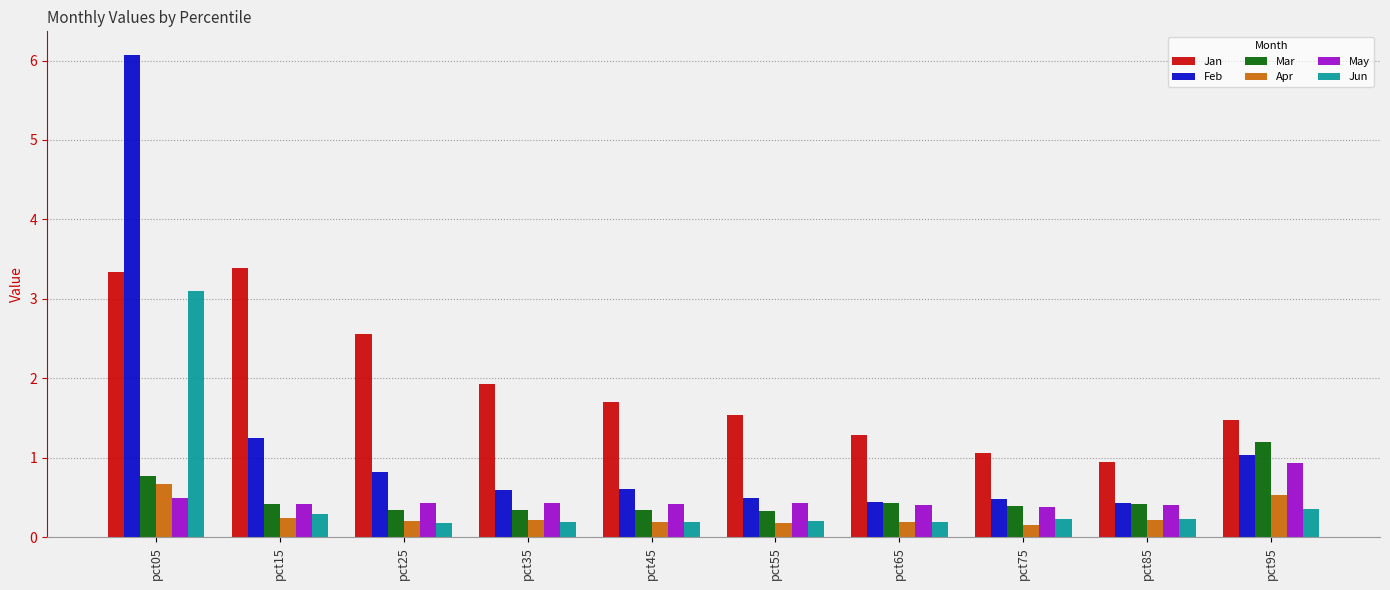

What are all the series names shown in the legend?

Jan, Feb, Mar, Apr, May, Jun